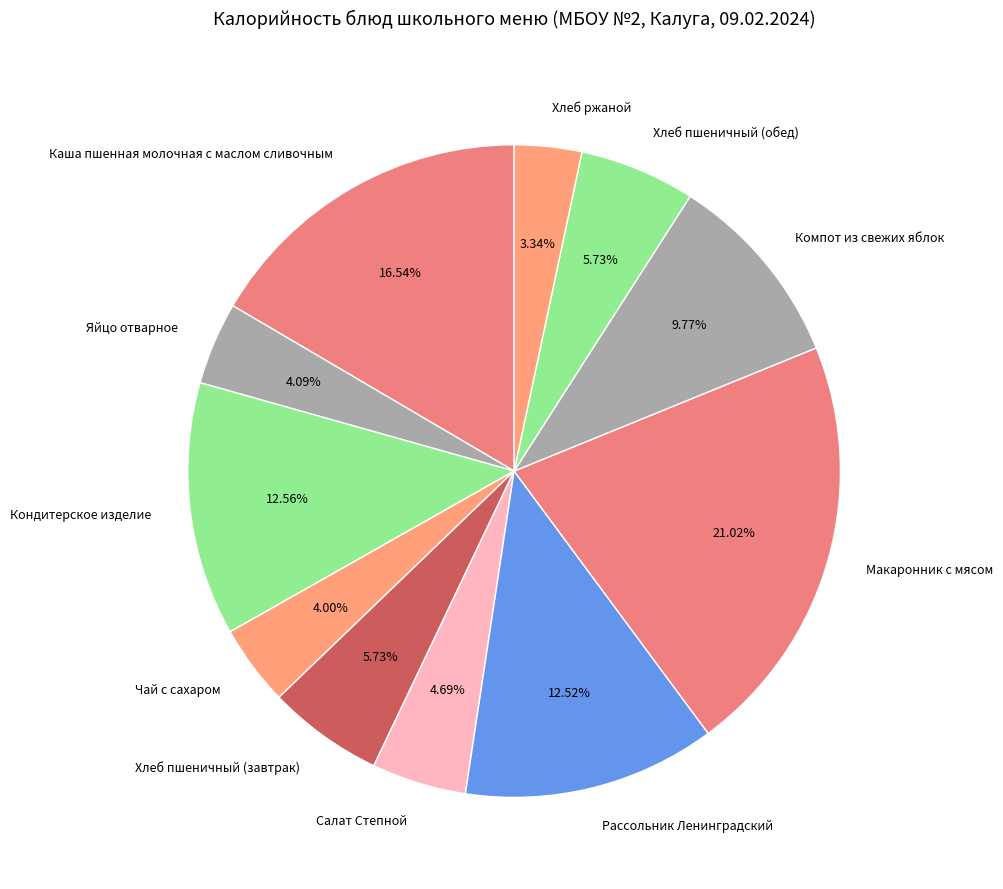

How many segments does this pie chart have?

11